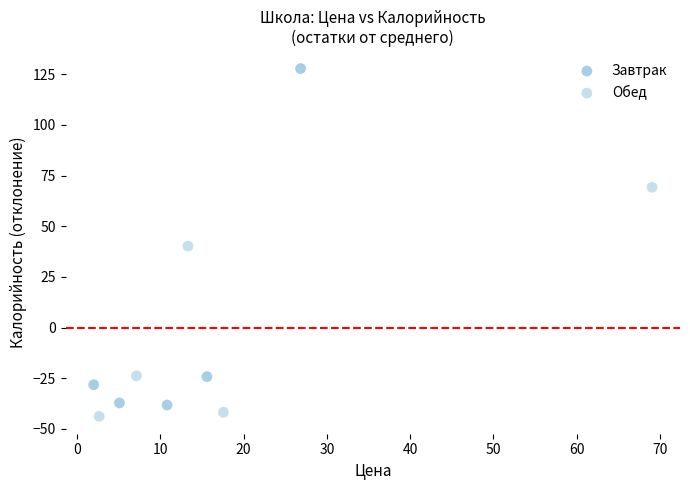

Which series has the widest spread of Y values?

Завтрак